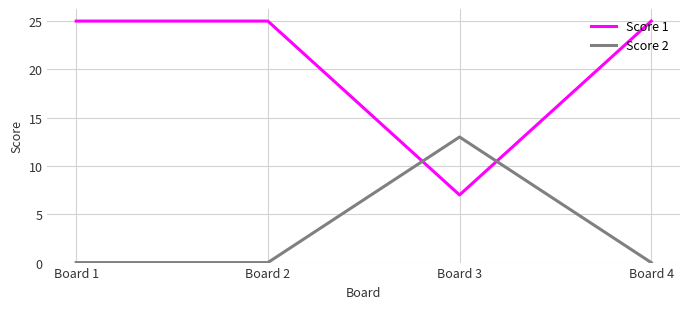

Is it true that Score 1 equals 25 at Board 4?

True